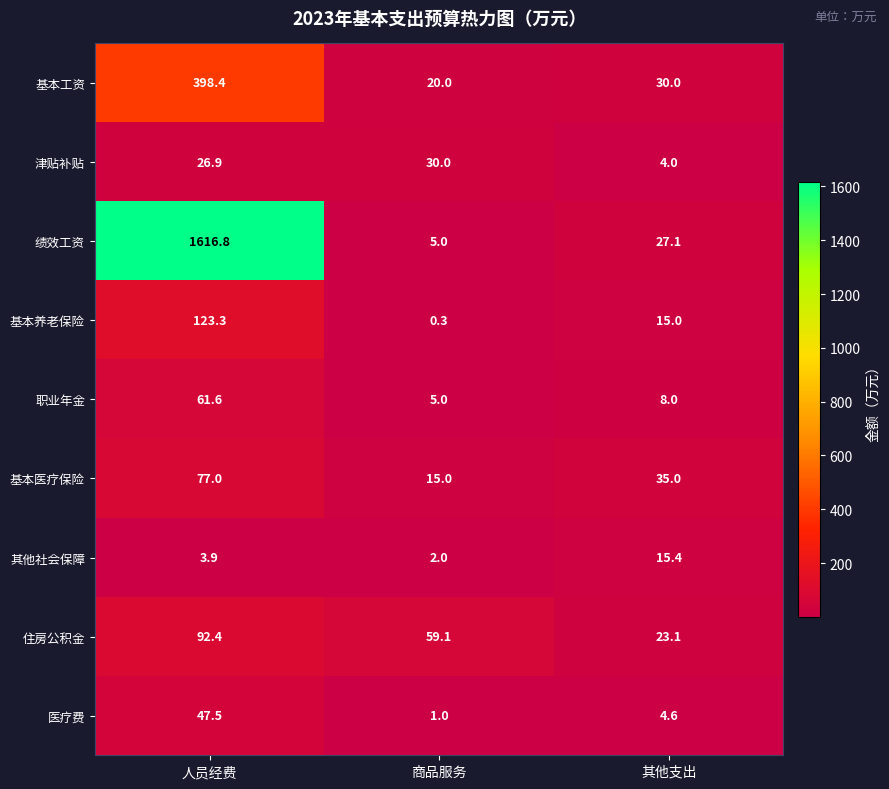

What is the minimum value for 基本养老保险?

0.3